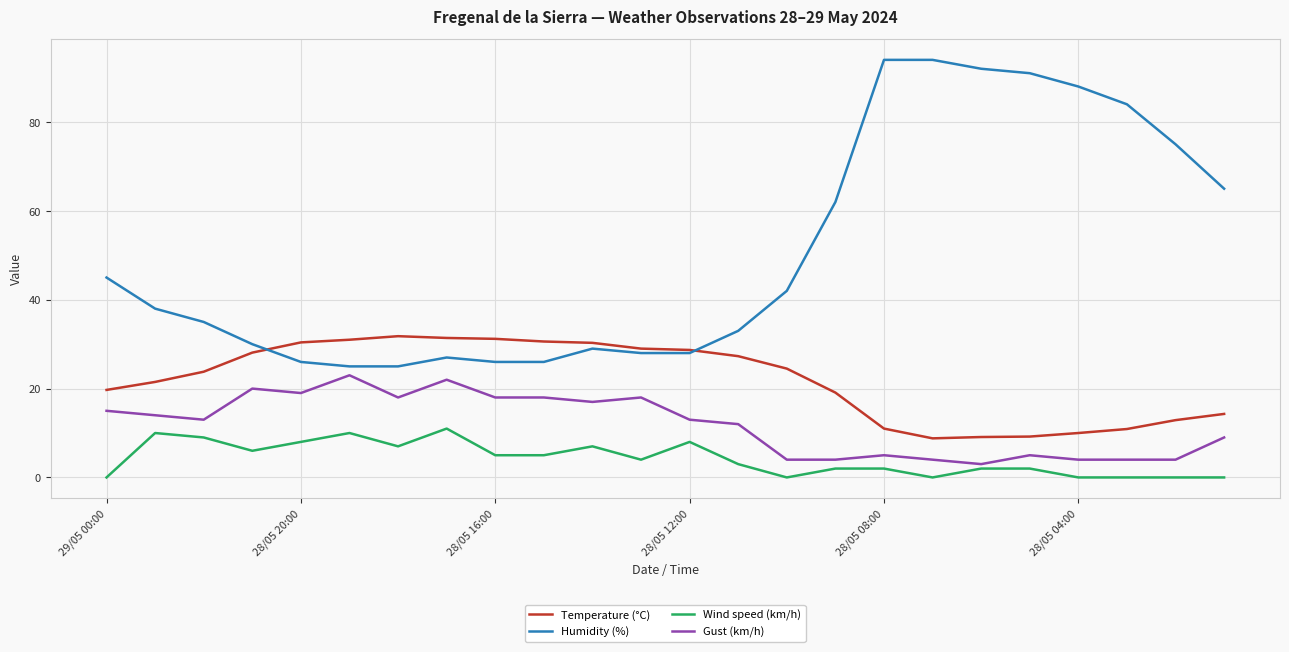

What is the maximum value shown in the chart?

94.0